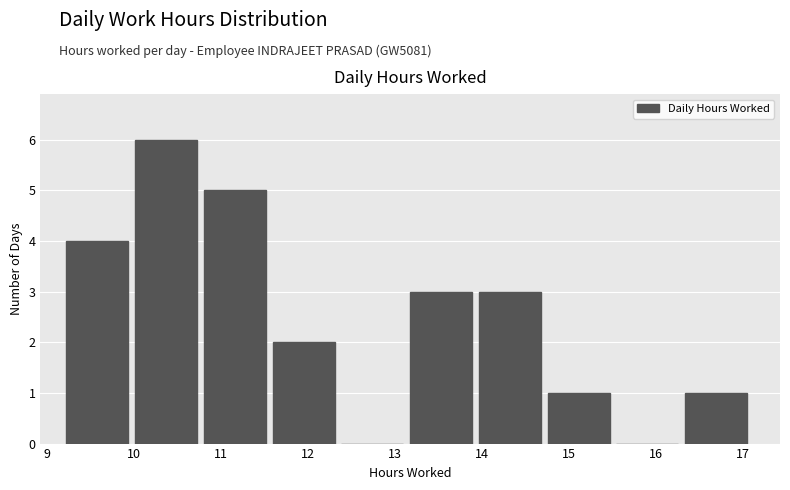

Which range on the x-axis has the tallest bar?

10.0 to 10.8